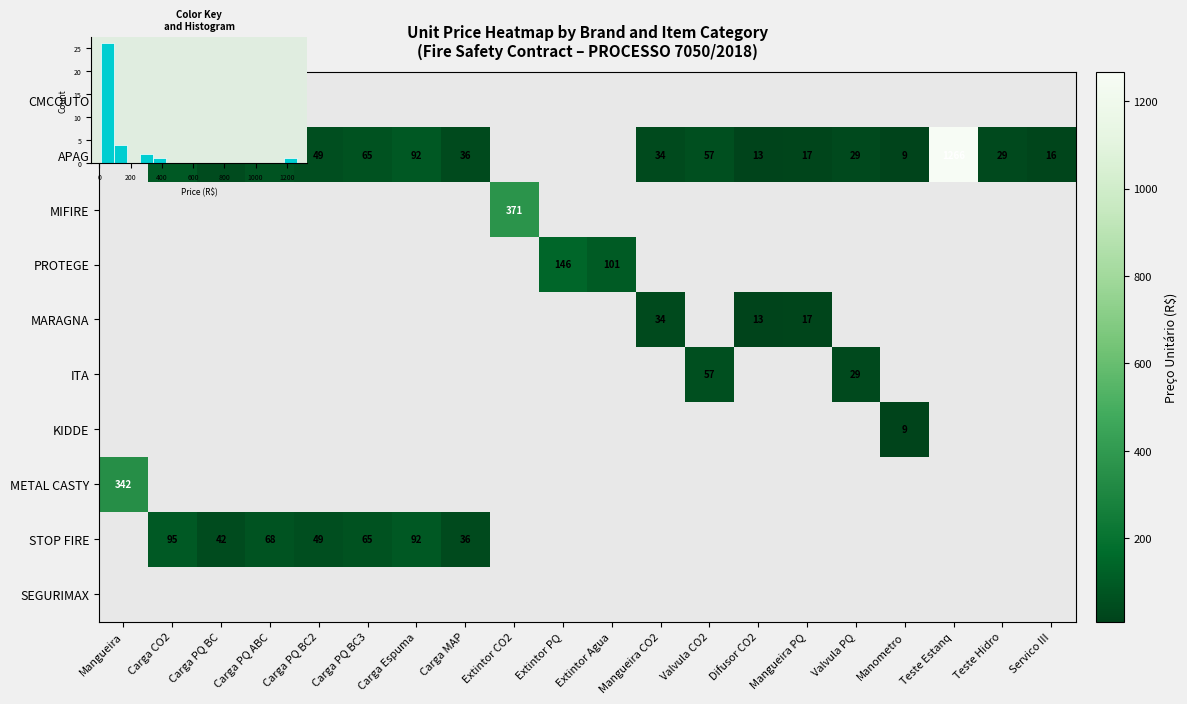

Which has a higher value, Carga PQ BC or Mangueira?

Mangueira